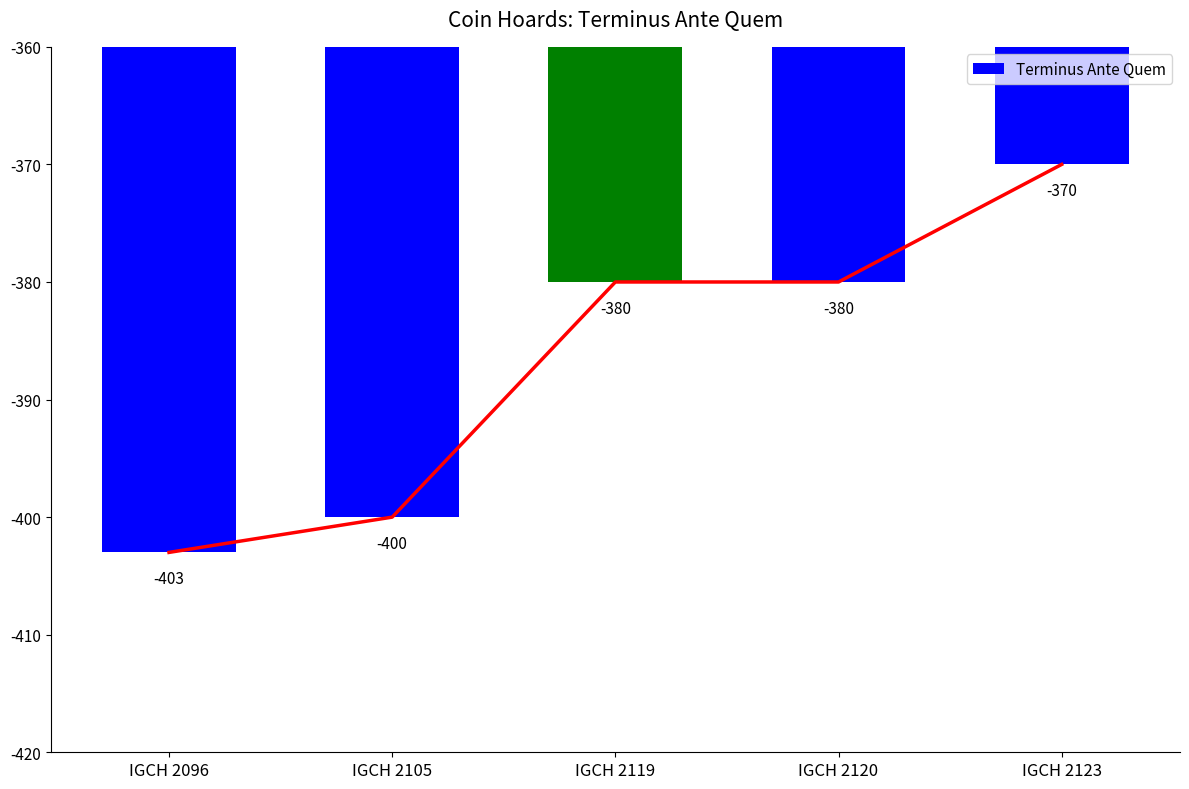

What is the value of the 3rd bar from the left?

-380